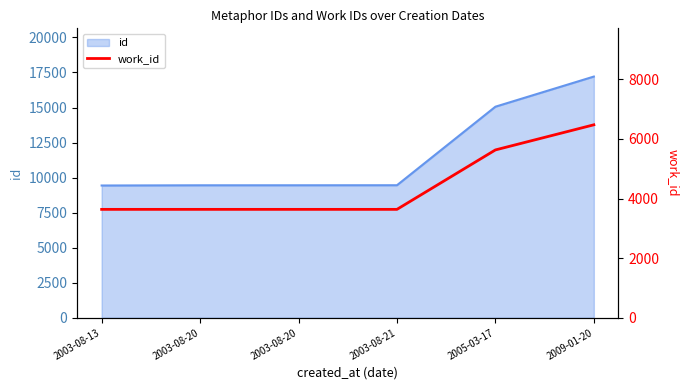

How many values are between 3636 and 5630?

5